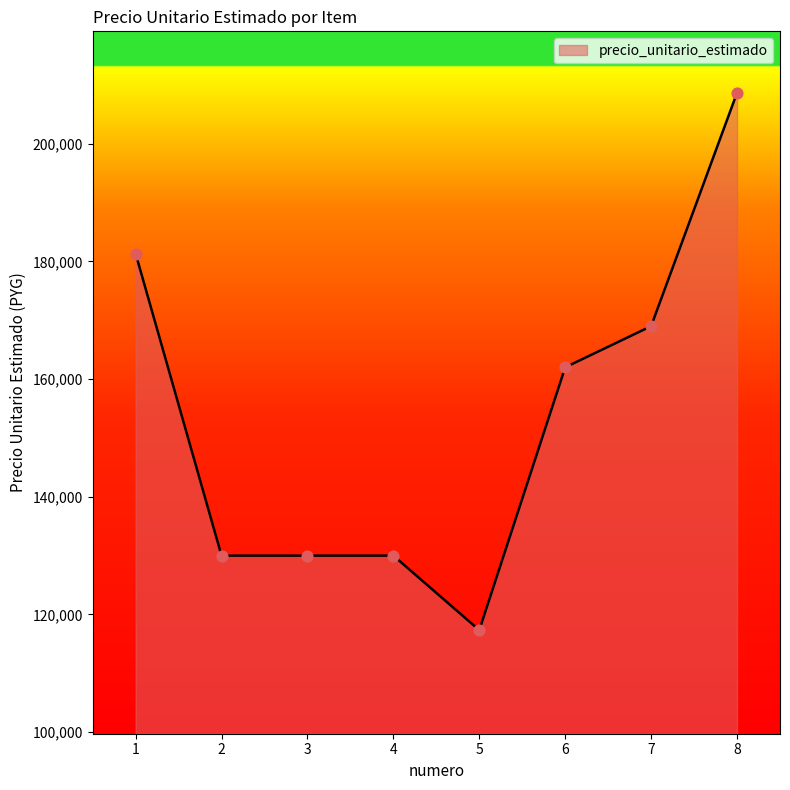

What is the change in value from 3 to 6?

+32000